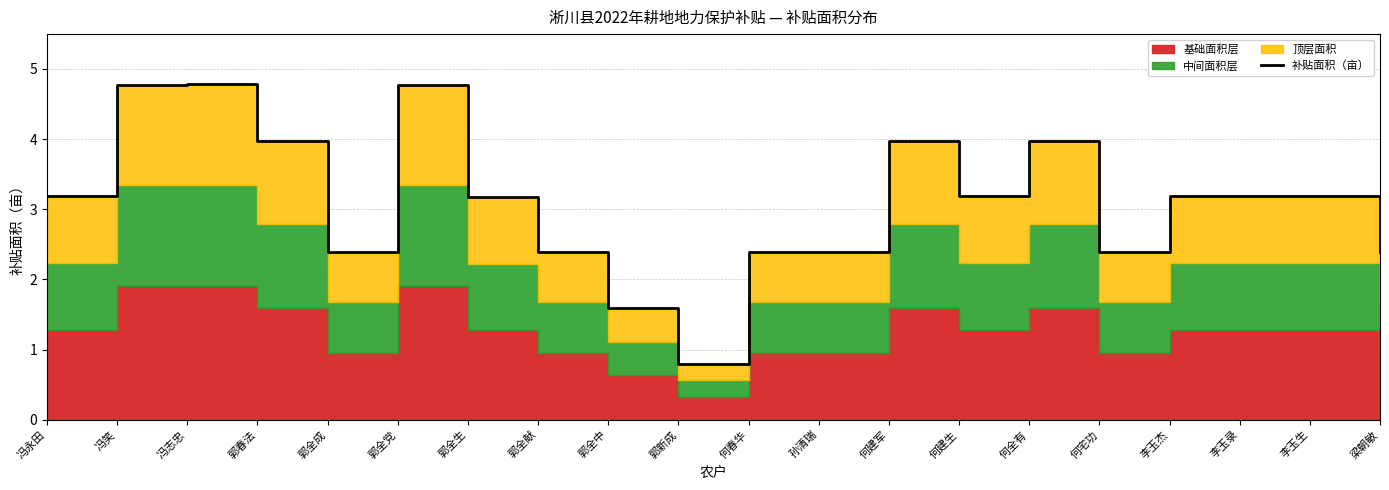

Where does the data first go above 3?

冯永田